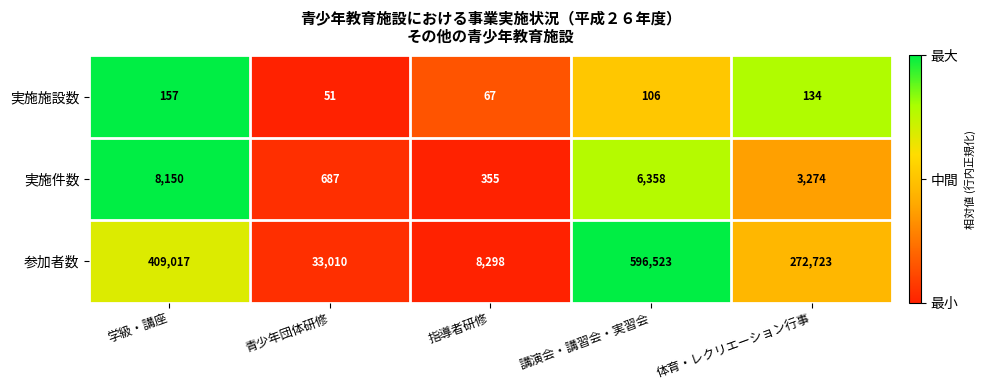

Reading left to right, what are all the values shown in this chart?

実施施設数: 学級・講座=157	青少年団体研修=51	指導者研修=67	講演会・講習会・実習会=106	体育・レクリエーション行事=134
実施件数: 学級・講座=8150	青少年団体研修=687	指導者研修=355	講演会・講習会・実習会=6358	体育・レクリエーション行事=3274
参加者数: 学級・講座=409017	青少年団体研修=33010	指導者研修=8298	講演会・講習会・実習会=596523	体育・レクリエーション行事=272723